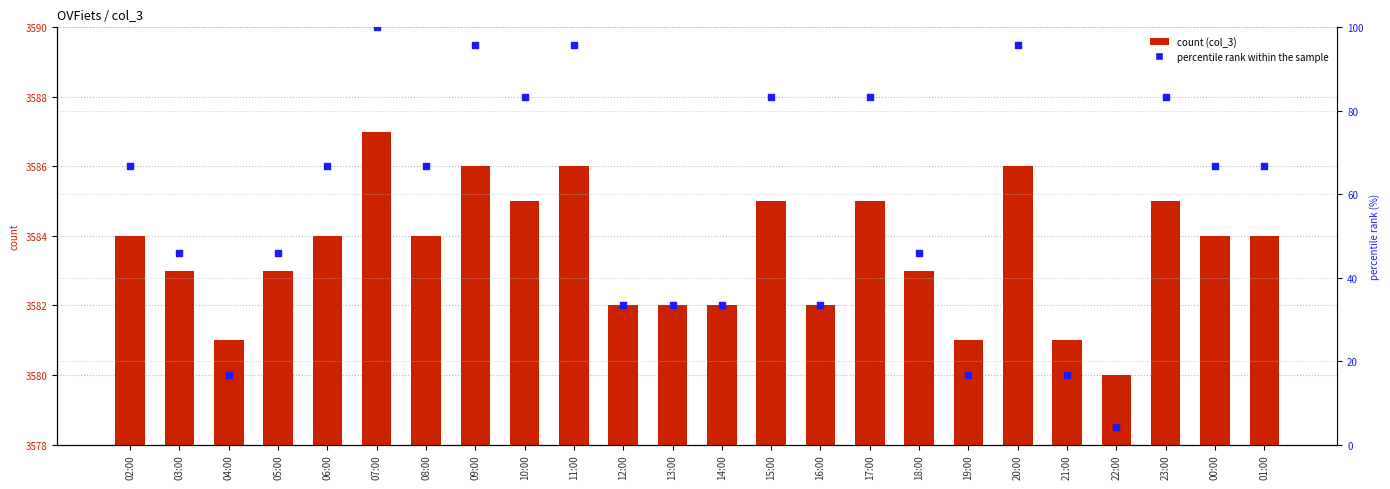

Which series has the largest Y range (max minus min)?

percentile rank within the sample